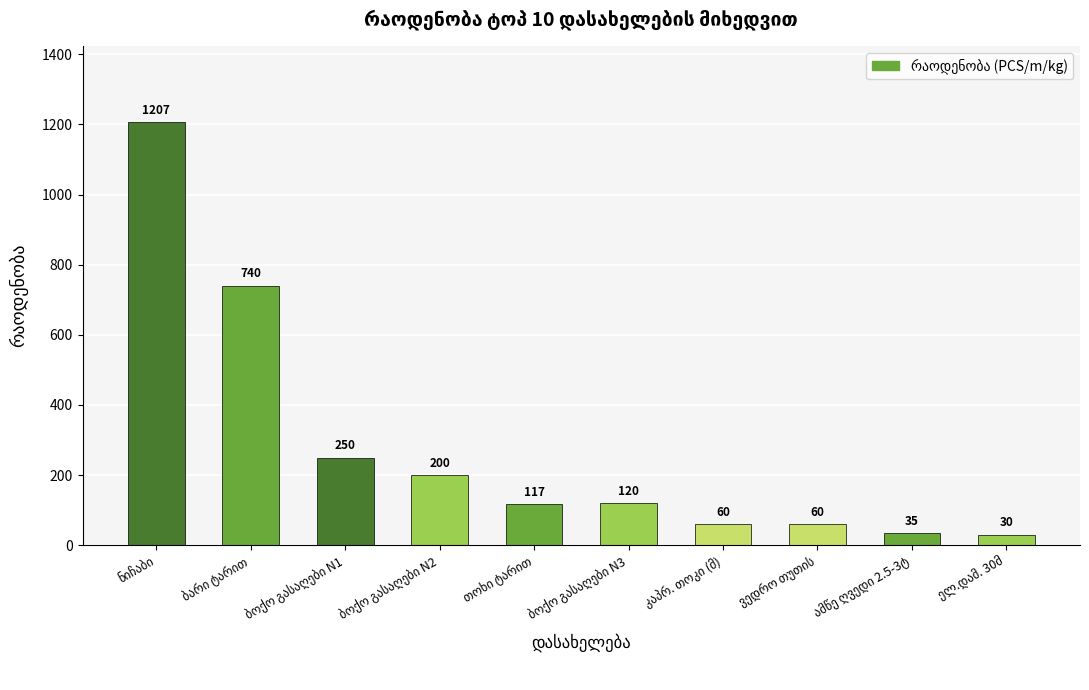

What is the value of the 4th bar from the left?

200